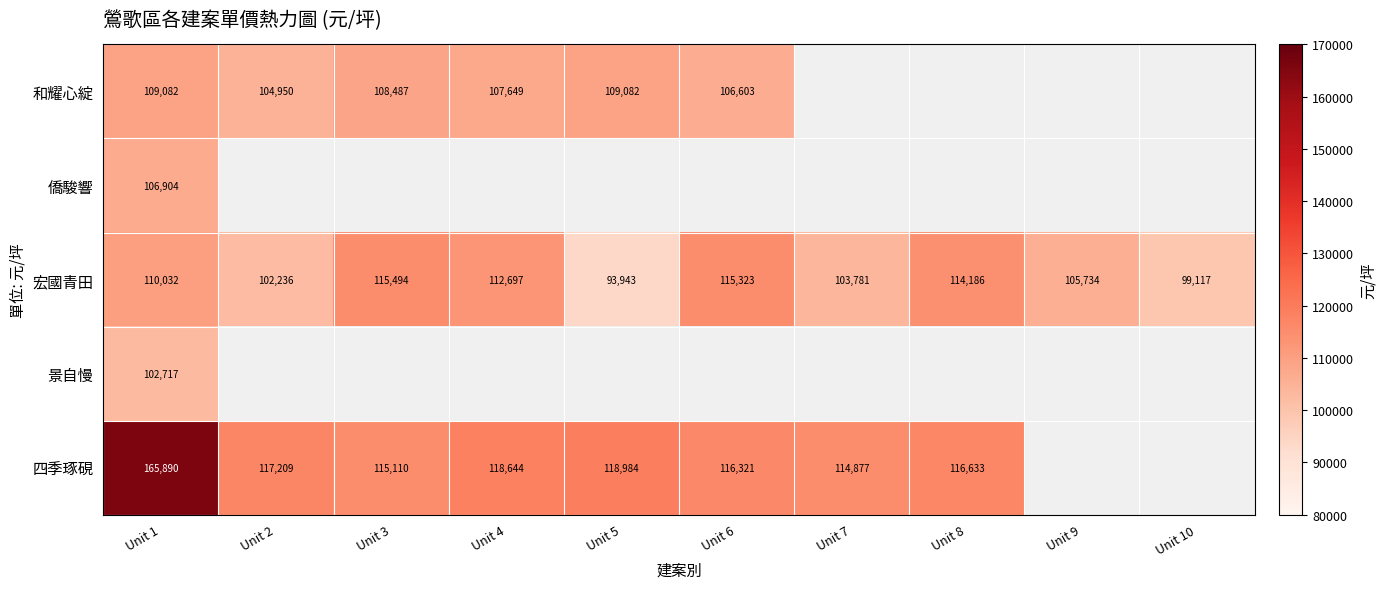

What is the difference between the highest and lowest values at Unit 2?

14973.0